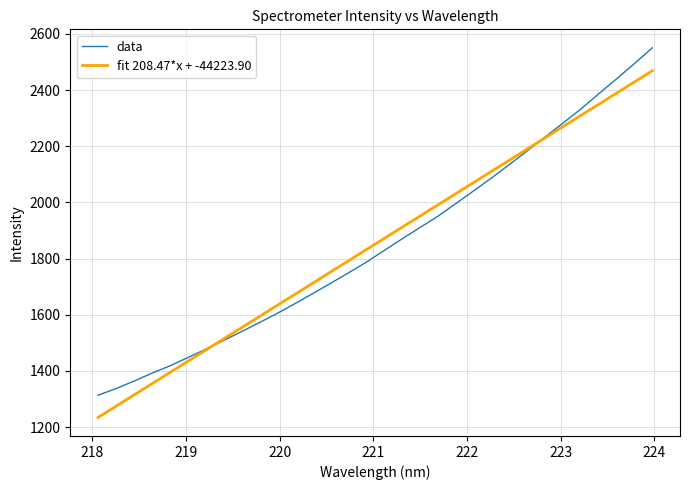

What is the sum of all fit 208.47*x + -44223.90 values?

59260.4